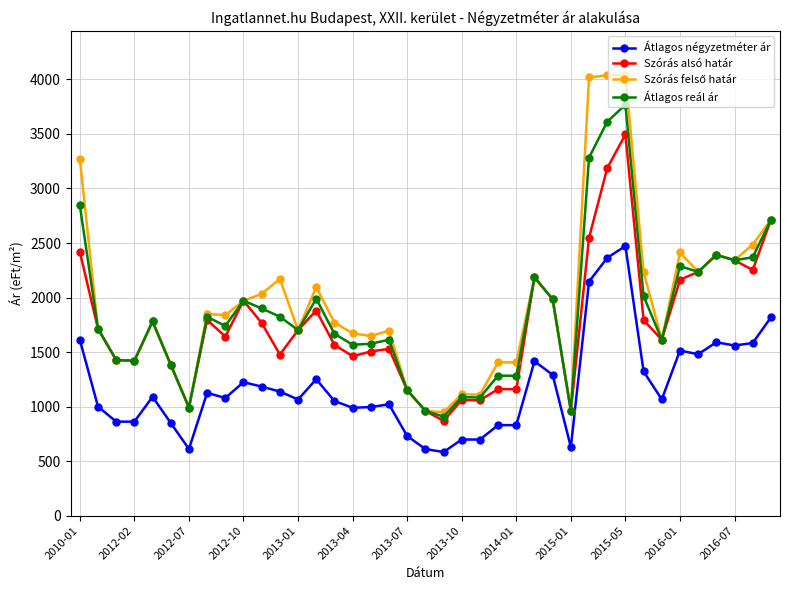

What is the value of the Átlagos reál ár point at the 25th from the left?

1282